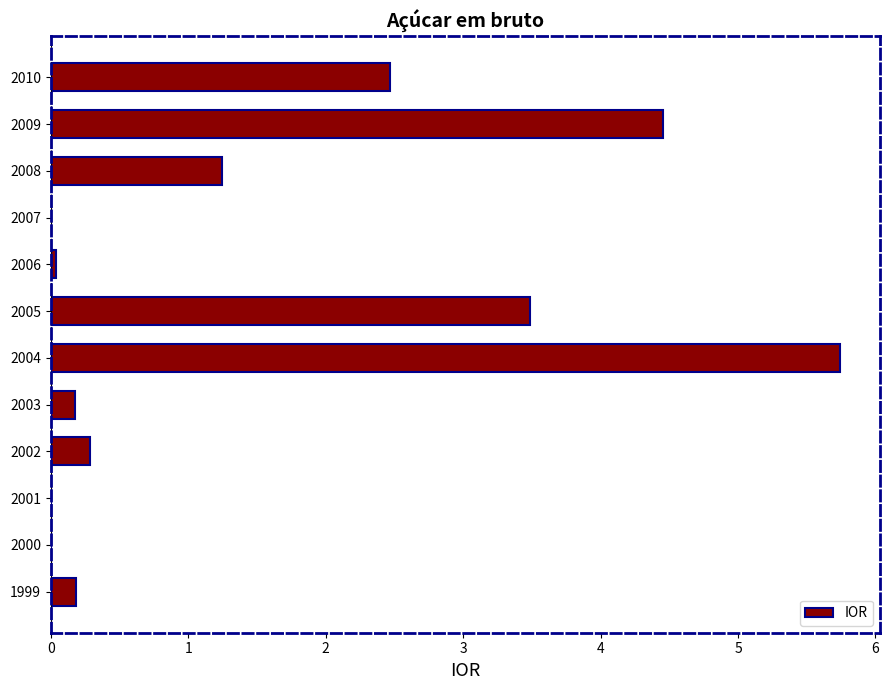

Is it true that the value at 2004 is 7.9?

False